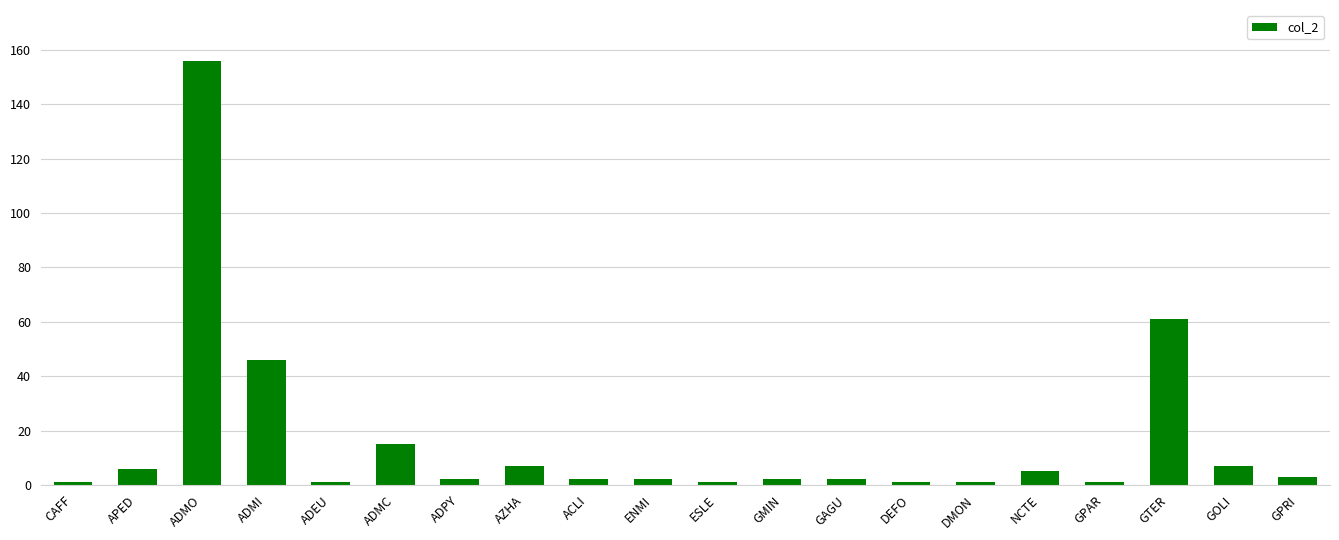

Which has a higher value, ADMC or GAGU?

ADMC